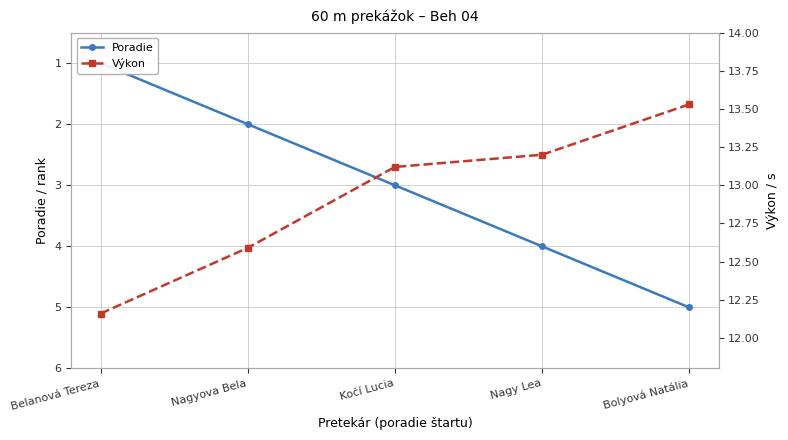

True or false: Výkon and Poradie cross at least once.

False